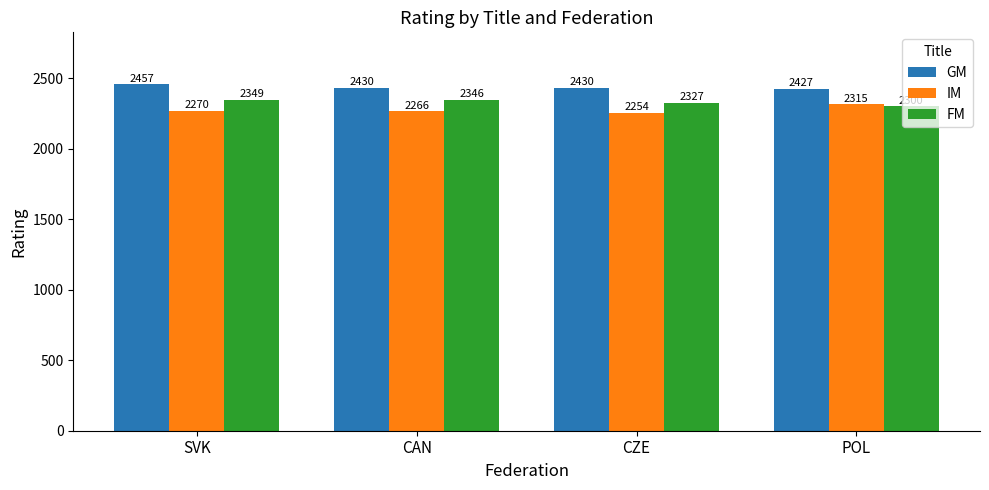

At which label does IM reach its peak?

POL